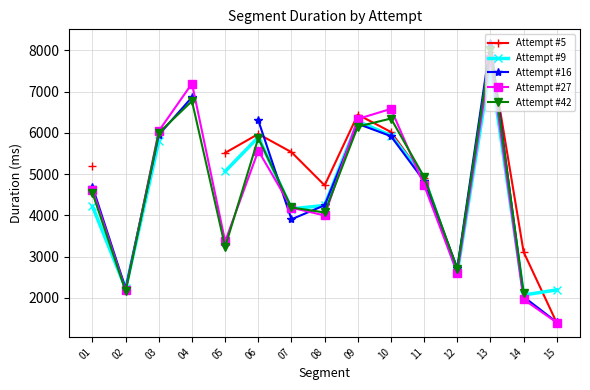

What is the smallest value displayed?

1392.0